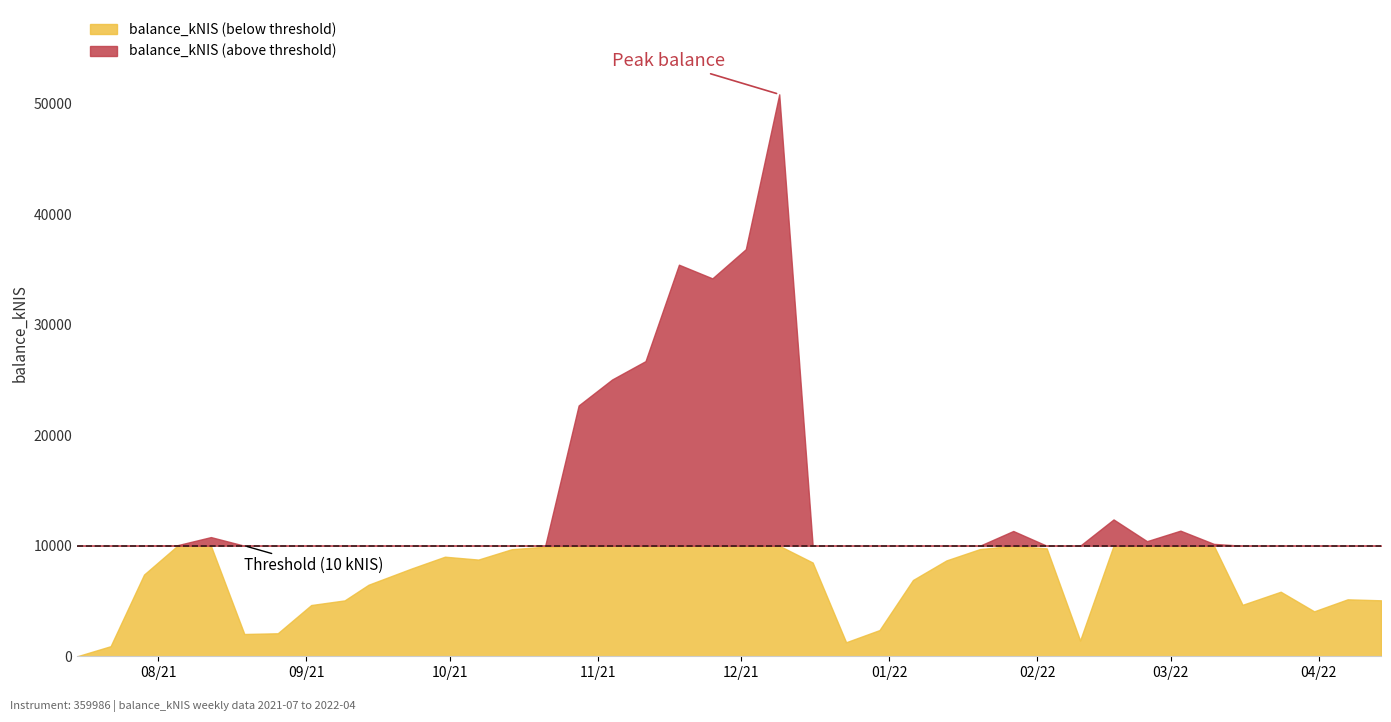

Reading left to right, extract all data points from this chart.

0.0	911.9	7392.1	10049.4	10781.1	2015.0	2081.1	4634.3	5054.3	6469.9	7937.6	9006.8	8746.9	9685.8	9911.6	22687.9	25036.0	26697.9	35420.9	34183.7	36825.3	50834.8	8479.8	1267.3	2370.7	6899.3	8670.2	9694.3	11333.5	9759.2	1428.5	12378.3	10412.0	11363.8	10166.7	4654.2	5838.3	4065.4	5150.6	5062.9